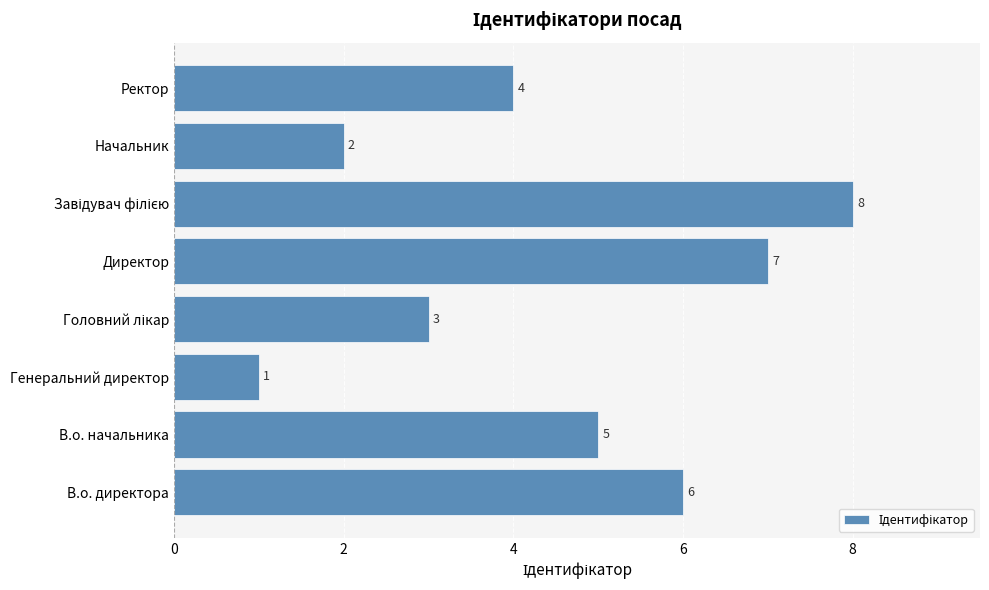

The chart shows a value of 4 at Ректор. True or false?

True